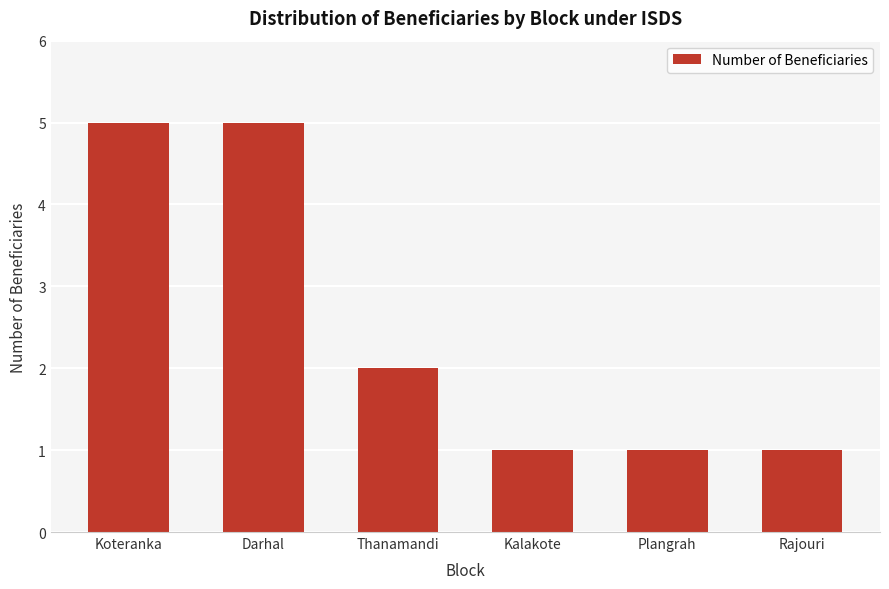

Reading left to right, extract all data points from this chart.

Koteranka=5	Darhal=5	Thanamandi=2	Kalakote=1	Plangrah=1	Rajouri=1